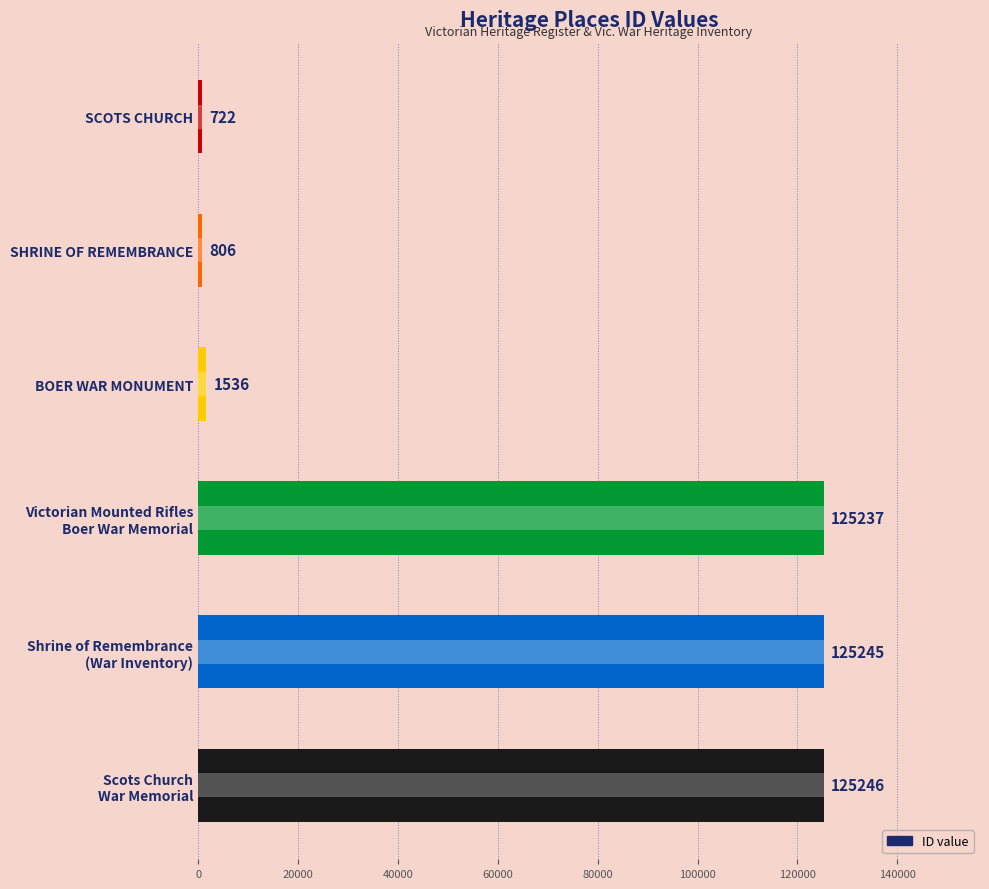

What position from the left is Scots Church War Memorial?

6